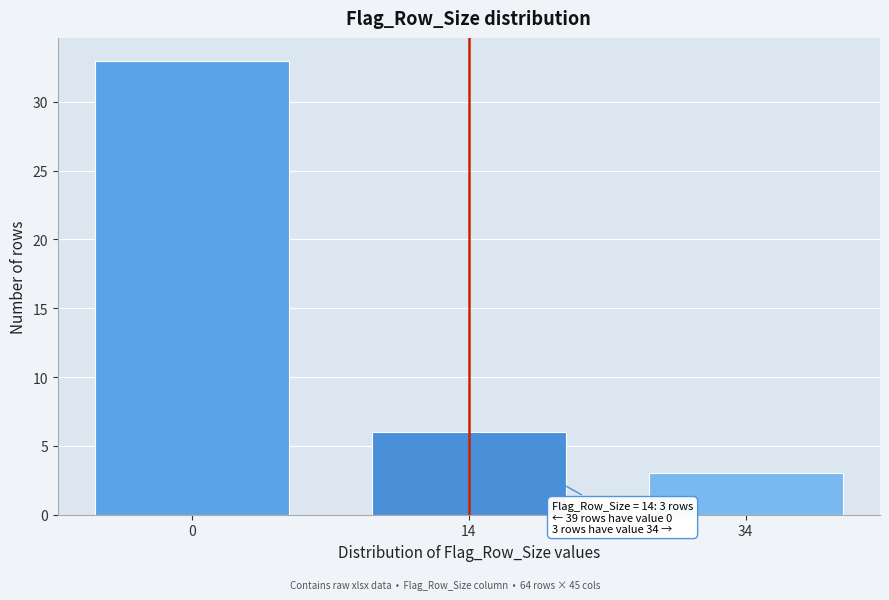

Reading left to right, what are all the values shown in this chart?

33	6	3